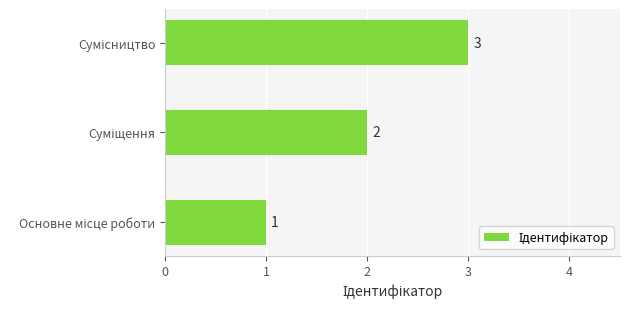

What is the sum of all values?

6